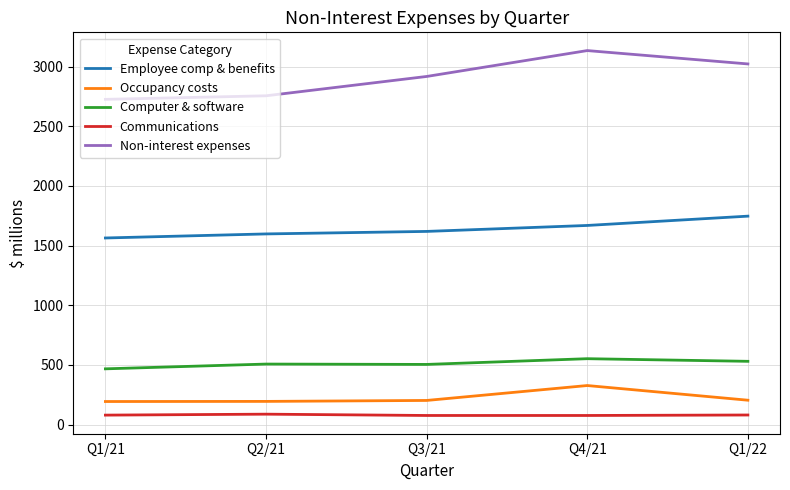

At which category does the chart reach its peak across all series?

Q4/21